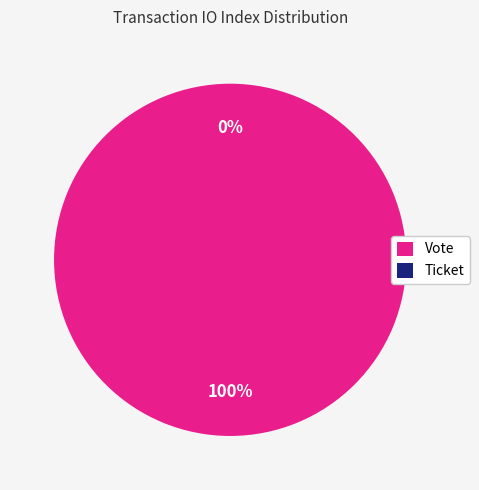

Does Ticket represent more than half of the total?

No